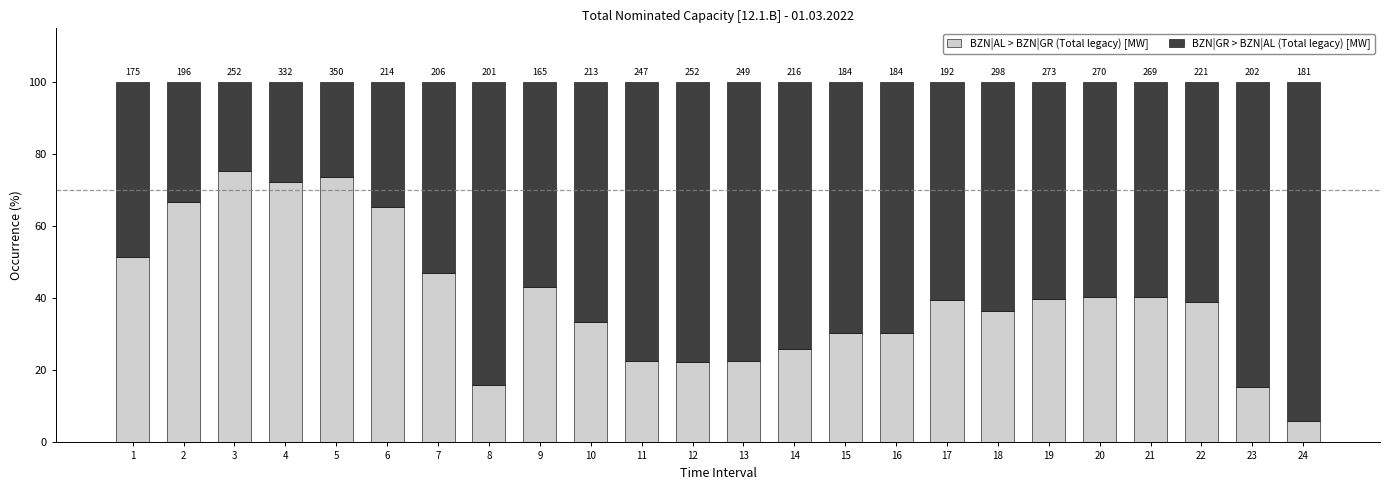

Are the bars horizontal?

No